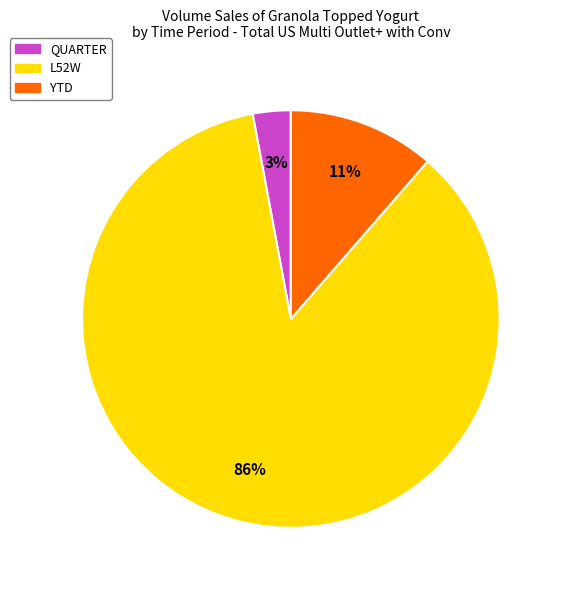

Which has a higher value, QUARTER or YTD?

YTD